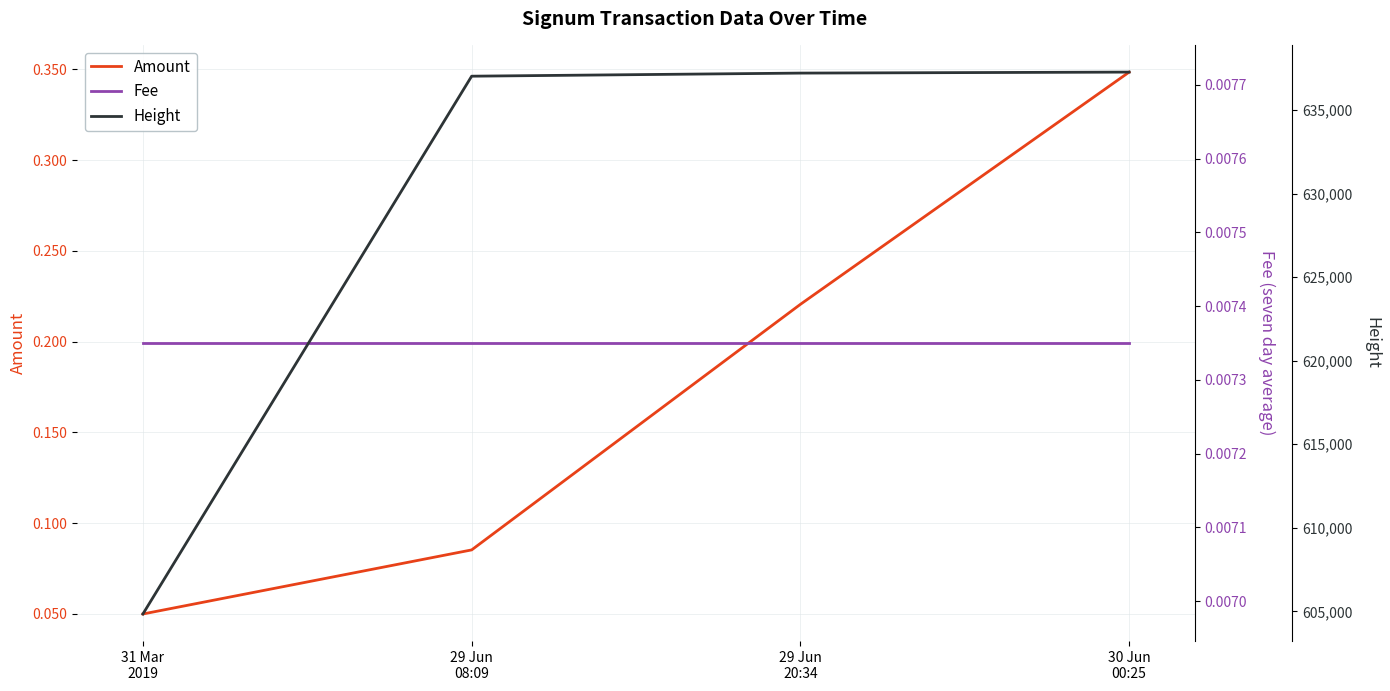

What is the minimum value for Height?

604844.0